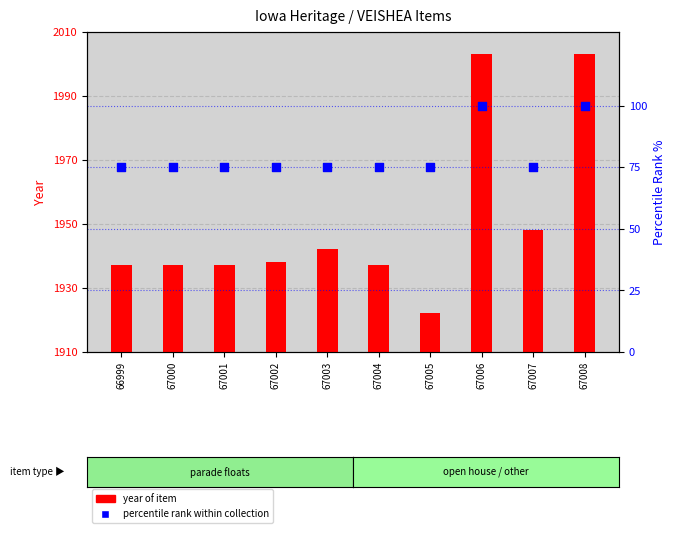

At how many categories does at least one series exceed 1441?

10